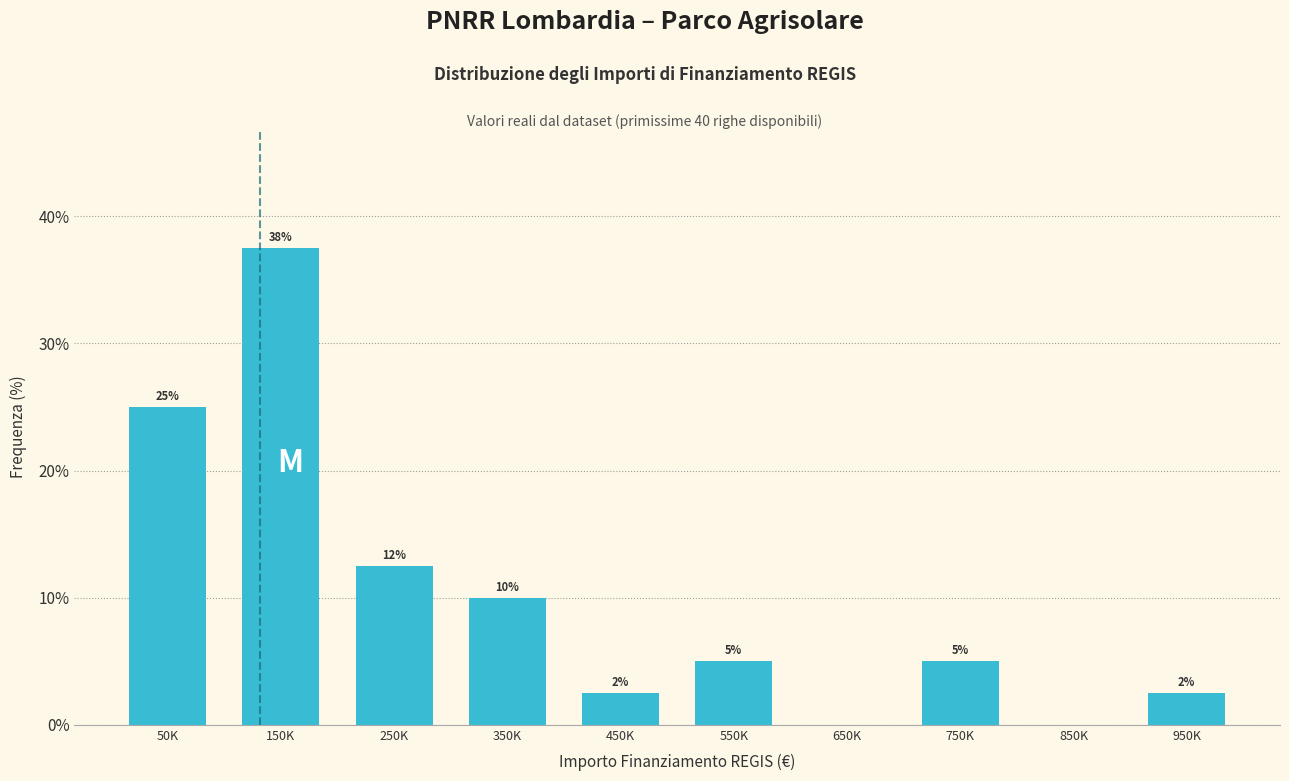

True or false: the data shows 5.0 at 550K.

True